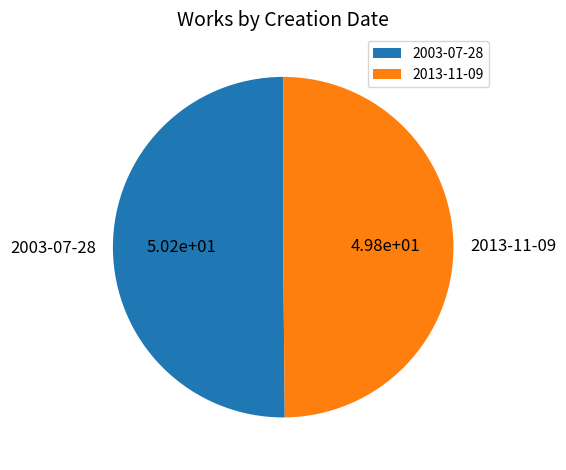

Approximately how many times larger is the value at 2003-07-28 compared to 2013-11-09?

1.0